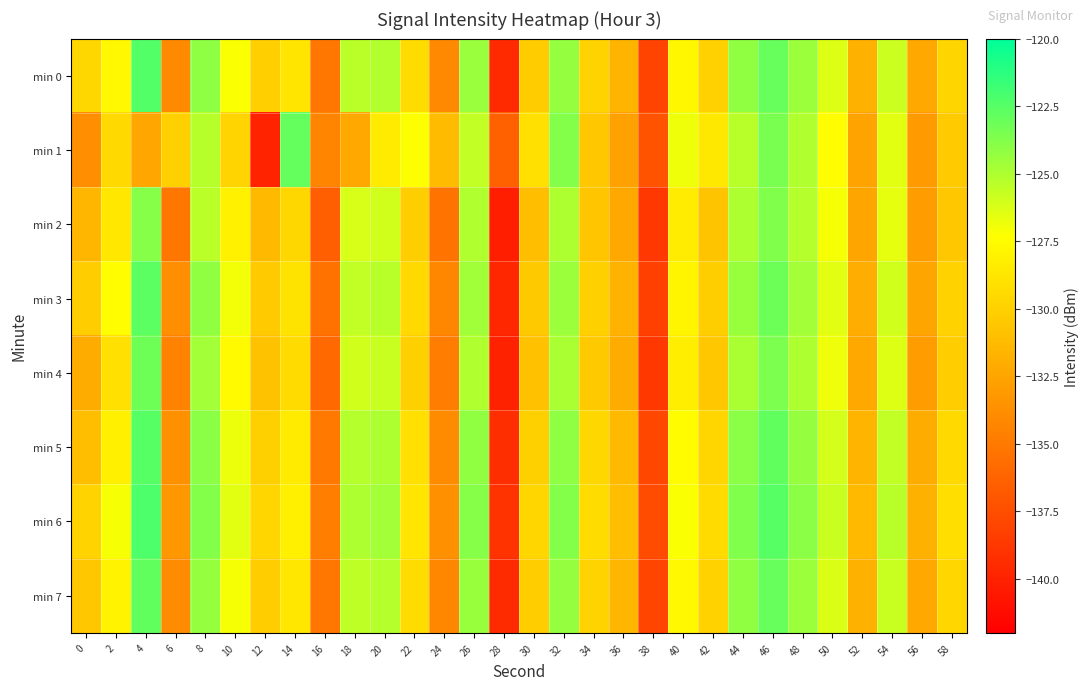

At which category is the sum across all series the highest?

46